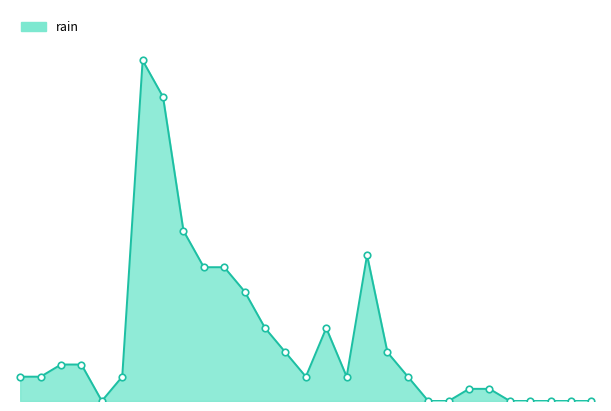

Is this an area chart (filled region under the line)?

Yes